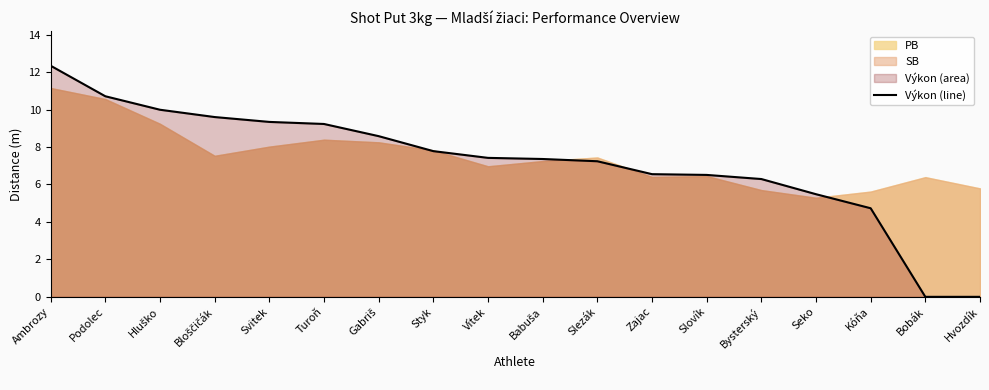

At which label is the value closest to 6?

Bysterský